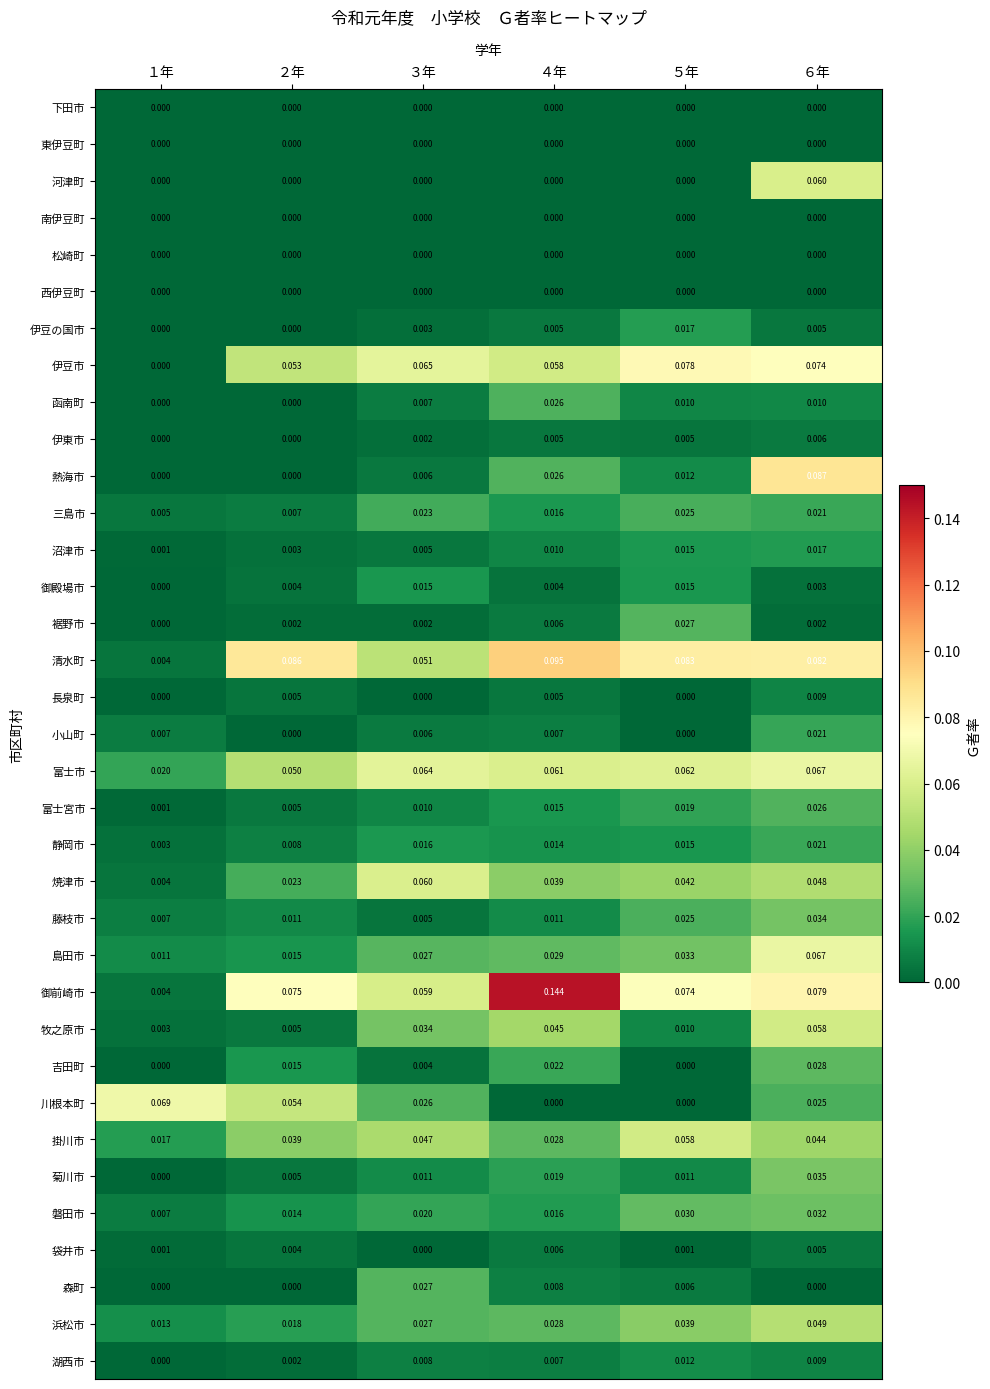

Which series has the largest total across all categories?

御前崎市